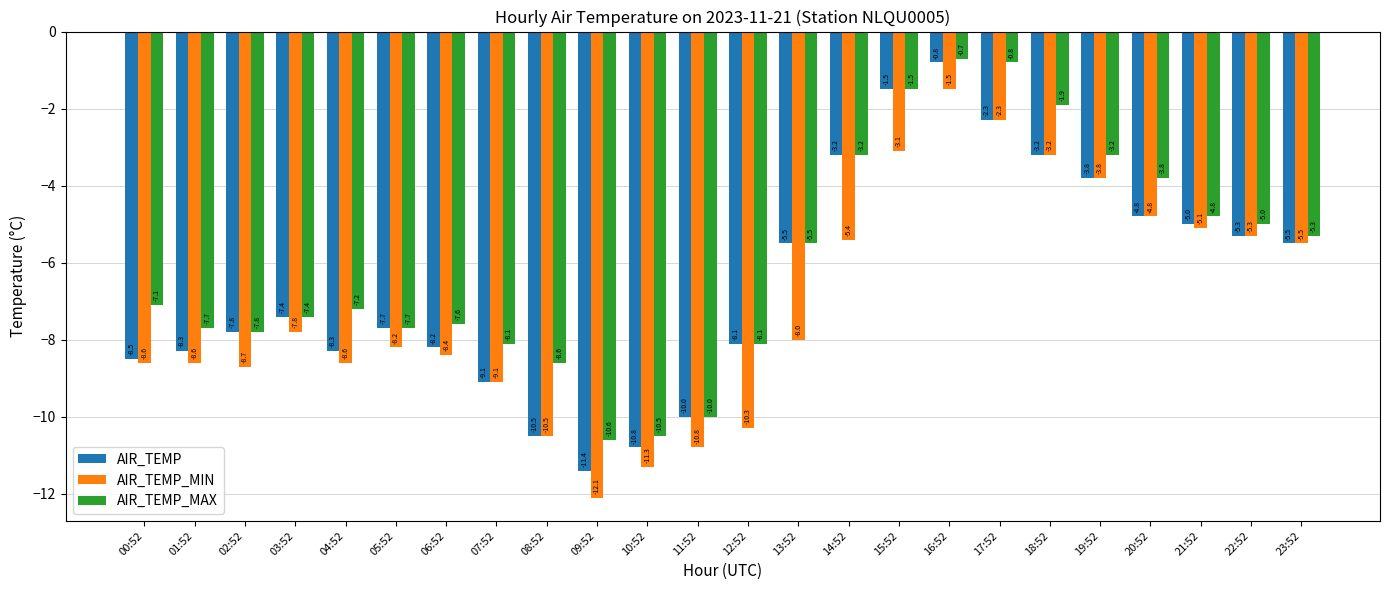

Is it true that AIR_TEMP_MIN equals -1.4 at 18:52?

False